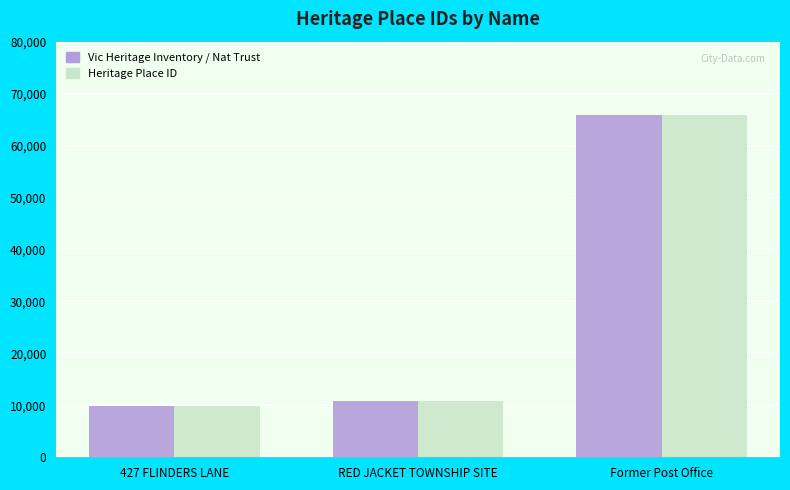

How many distinct data groups are displayed?

2